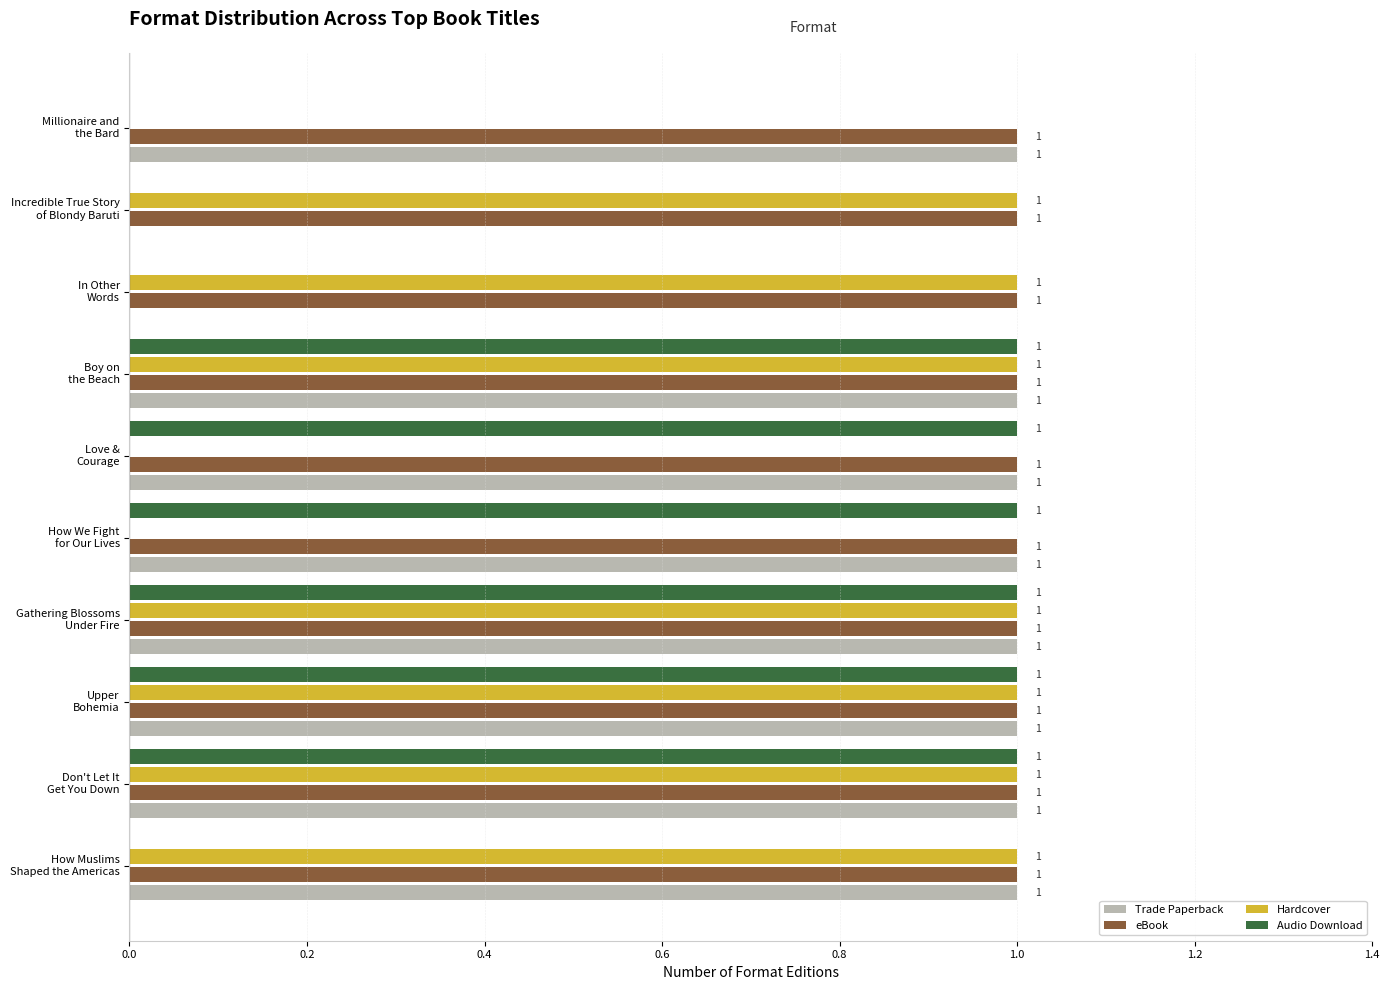

What is the sum of all Trade Paperback values?

8